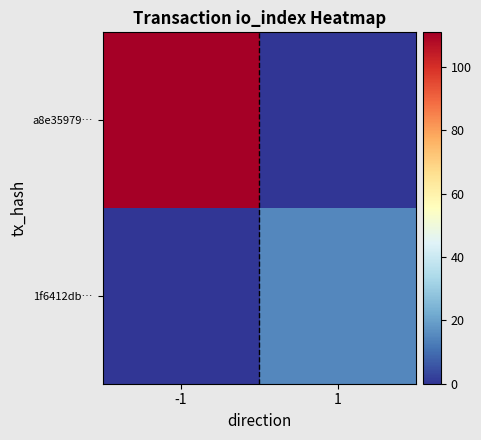

Which series has the largest range (max minus min)?

a8e35979…